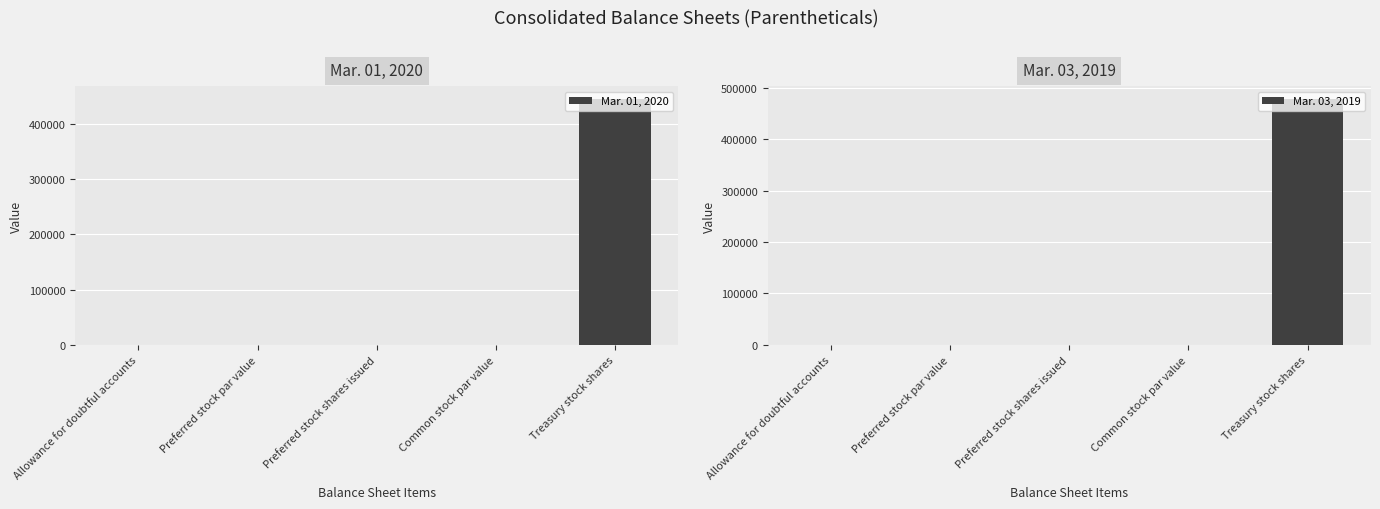

Rank the series by their maximum value, from lowest to highest.

Mar. 01, 2020, Mar. 03, 2019